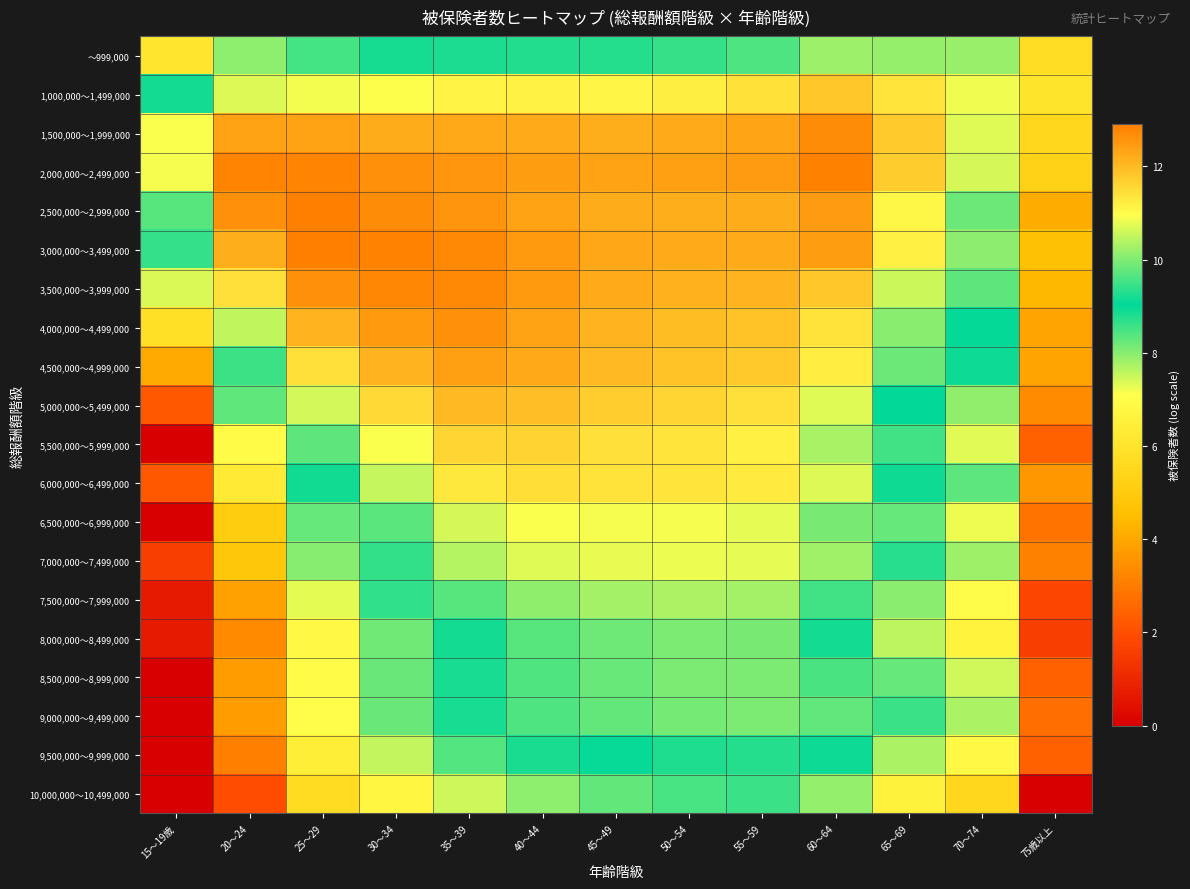

What is the total value across all series at 45～49?

219.2